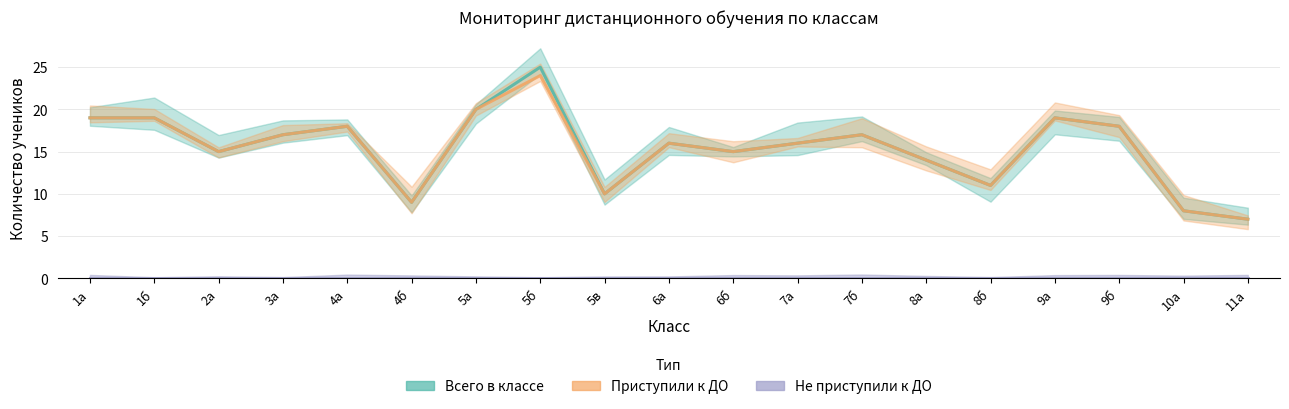

True or false: Не приступили к ДО and Приступили к ДО intersect in this chart.

False